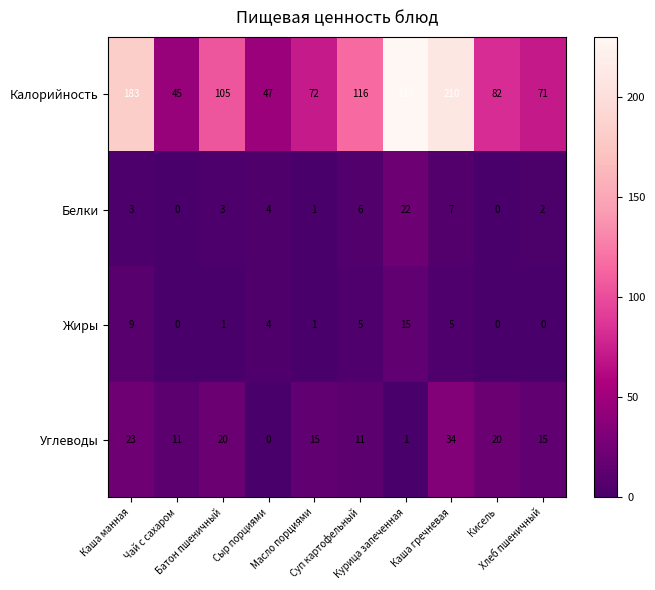

What is the sum of all Калорийность values?

1161